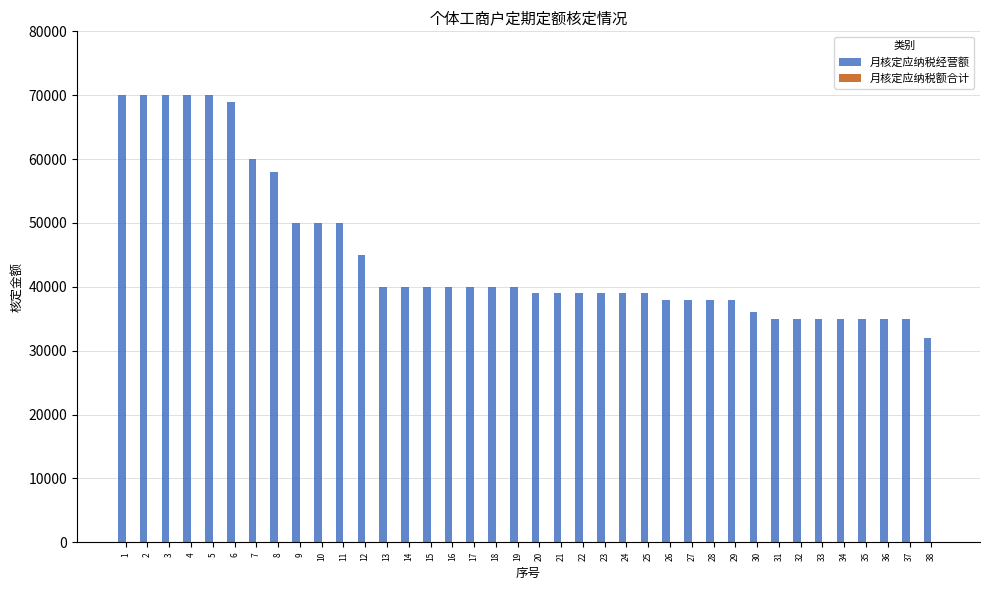

Does the chart contain any negative values?

No